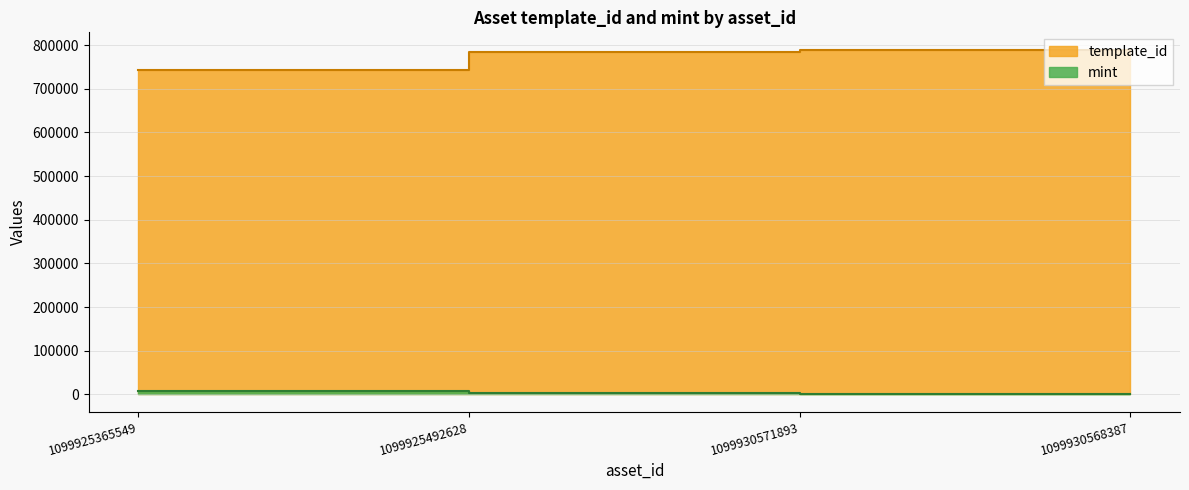

Rank the series at 1099930571893 from lowest to highest value.

mint, template_id